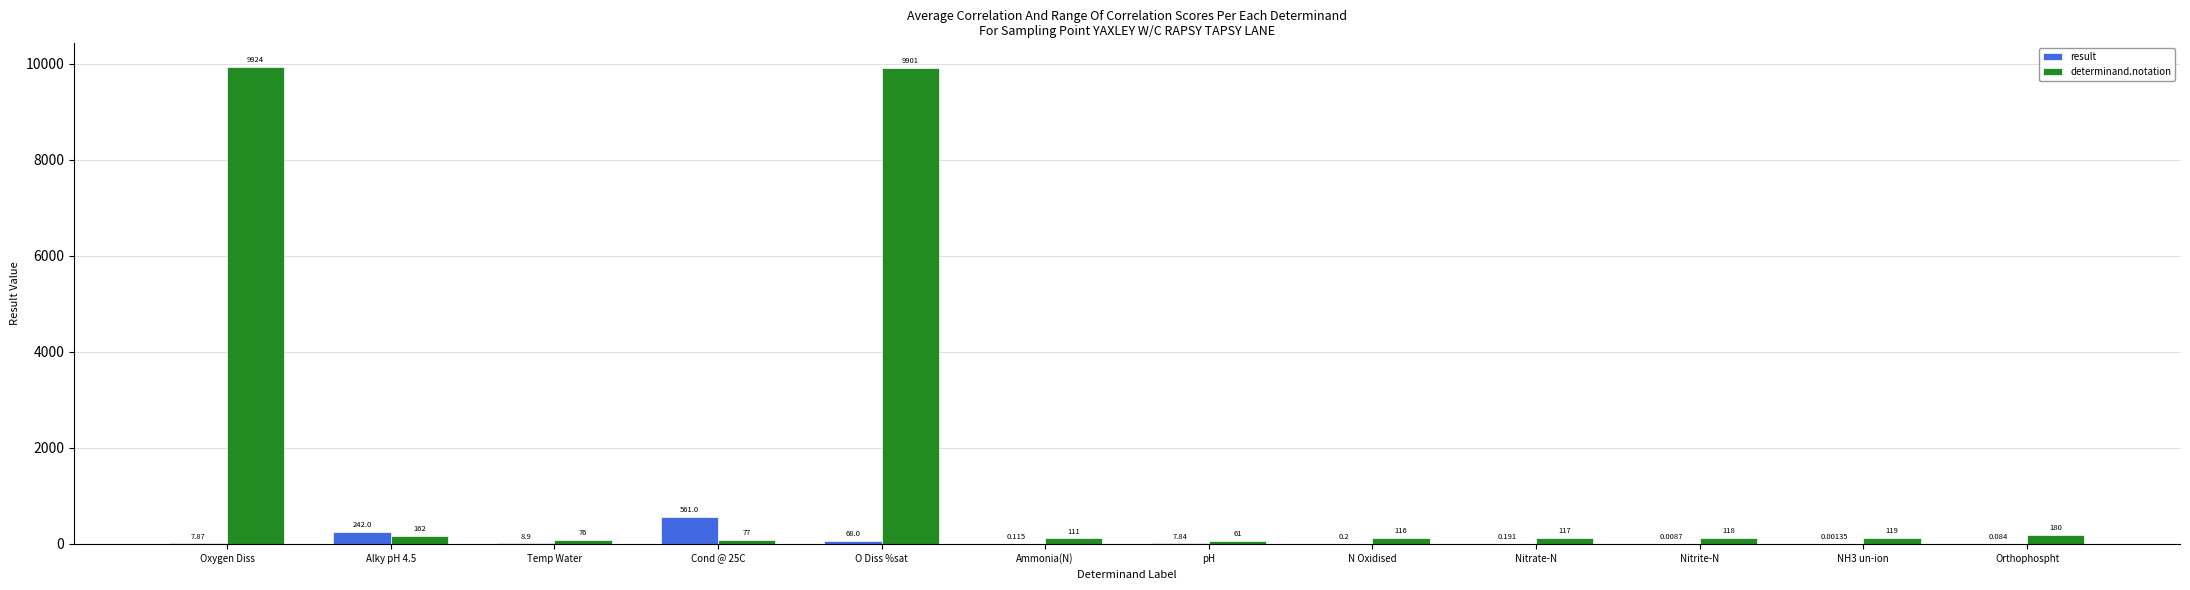

Read the result value at N Oxidised.

0.2